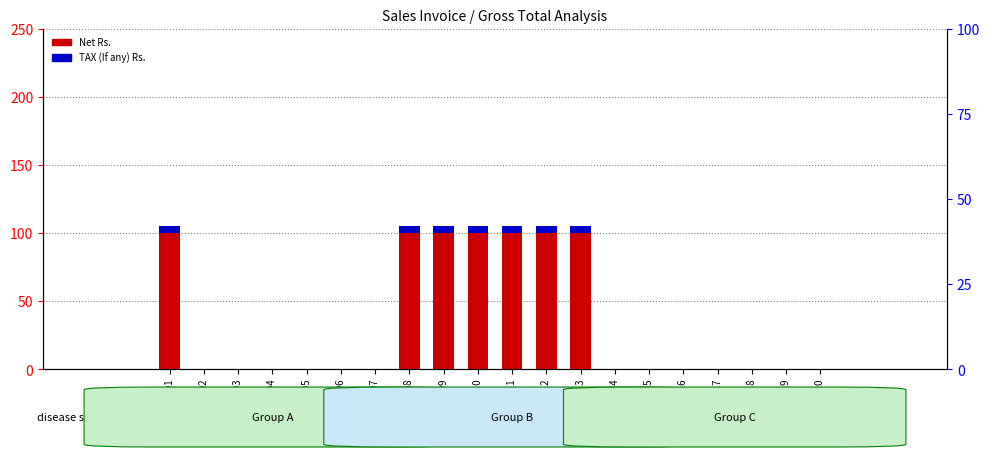

The TAX (If any) Rs. series shows 2 at Inv 109. True or false?

False